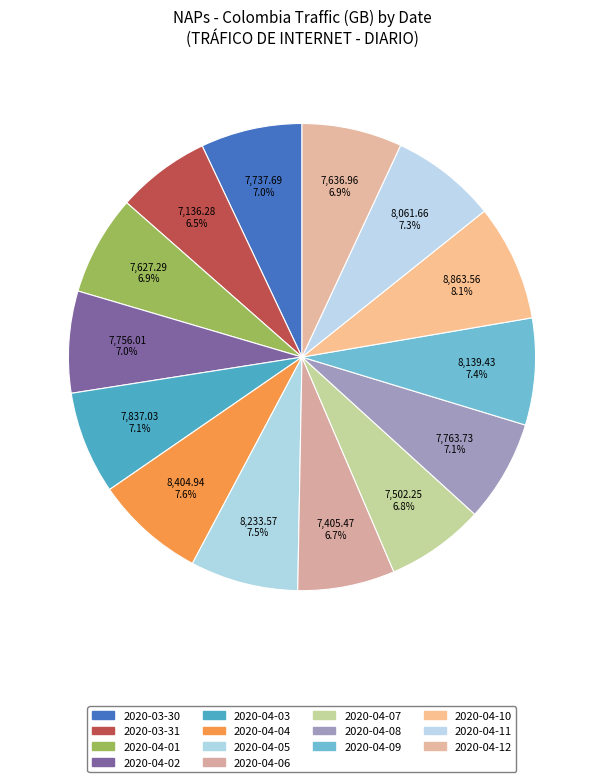

Rank the categories by value from highest to lowest.

2020-04-10, 2020-04-04, 2020-04-05, 2020-04-09, 2020-04-11, 2020-04-03, 2020-04-08, 2020-04-02, 2020-03-30, 2020-04-12, 2020-04-01, 2020-04-07, 2020-04-06, 2020-03-31